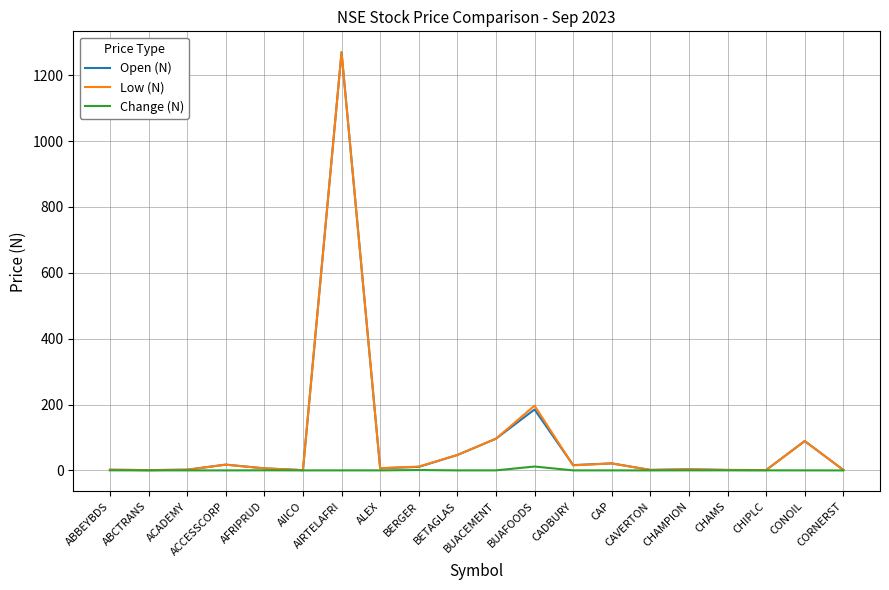

The value of Low (N) at ABBEYBDS is 3.0. True or false?

False